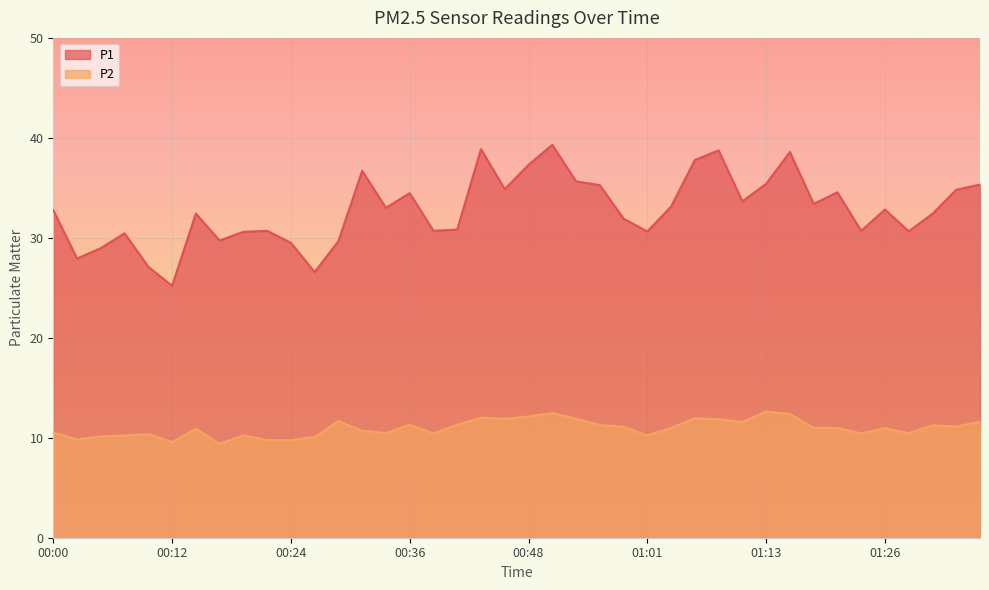

What value does the P1 series have at 00:22?

30.7